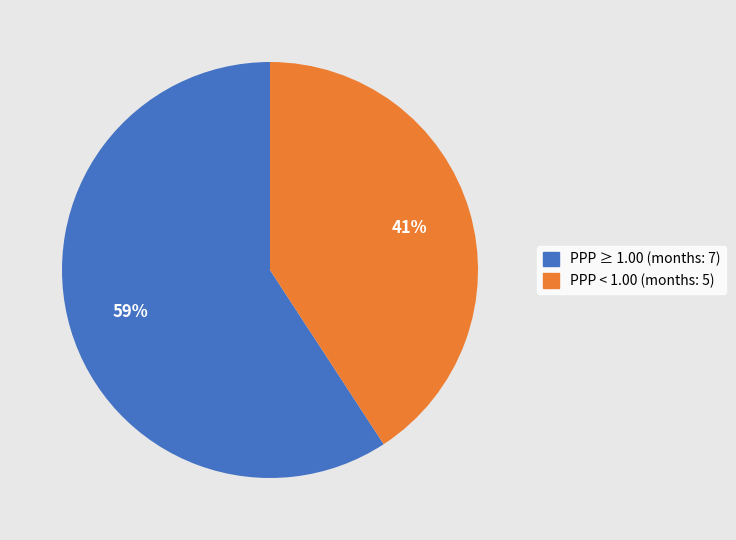

To the nearest percent, what is the average slice percentage?

50%